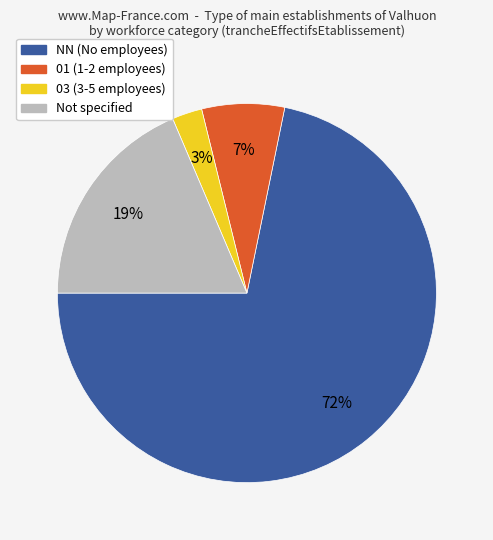

Is there any slice that represents more than half of the pie?

Yes